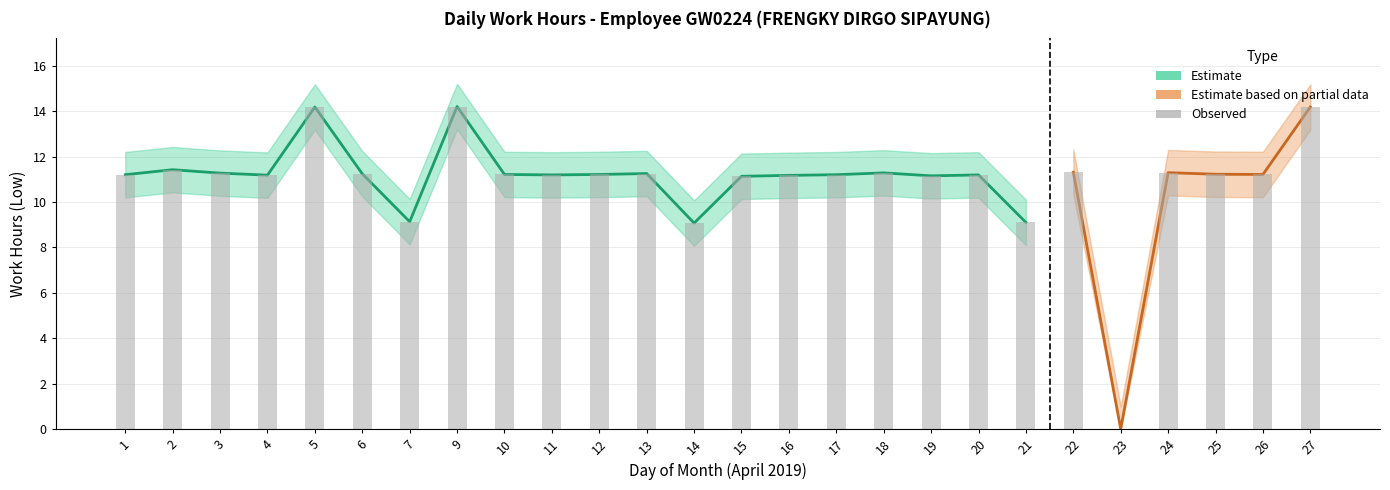

What is the difference between the maximum and second lowest values in the Low Lower series?

5.1